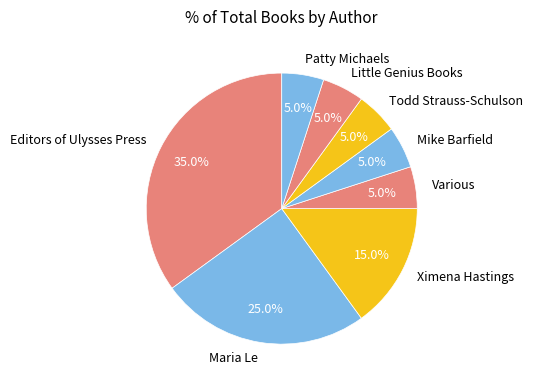

How many segments does this pie chart have?

8